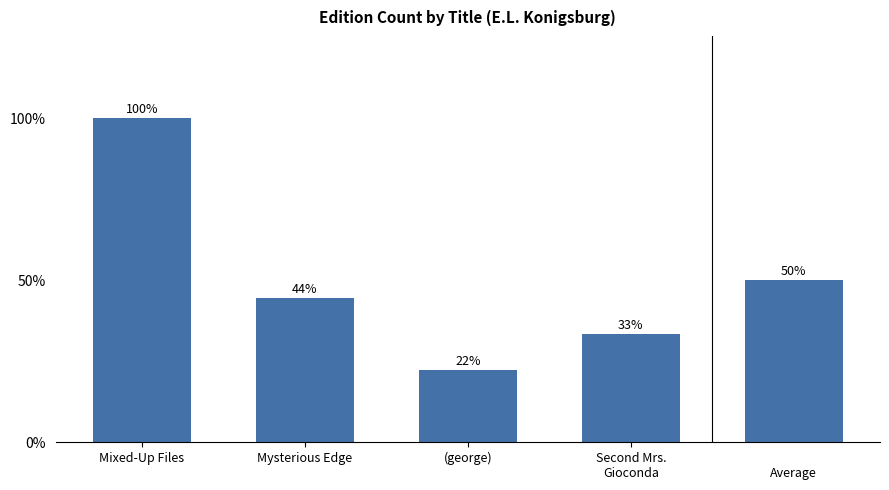

Which category has the lowest value across all series?

(george)